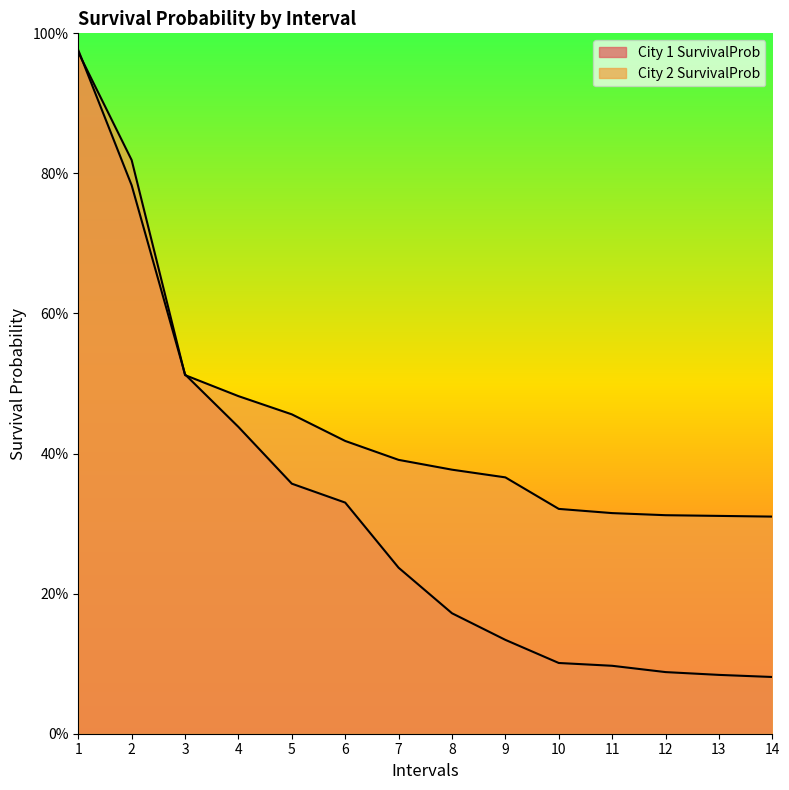

What is the difference between the City 1 SurvivalProb values at 9 and 6?

0.2